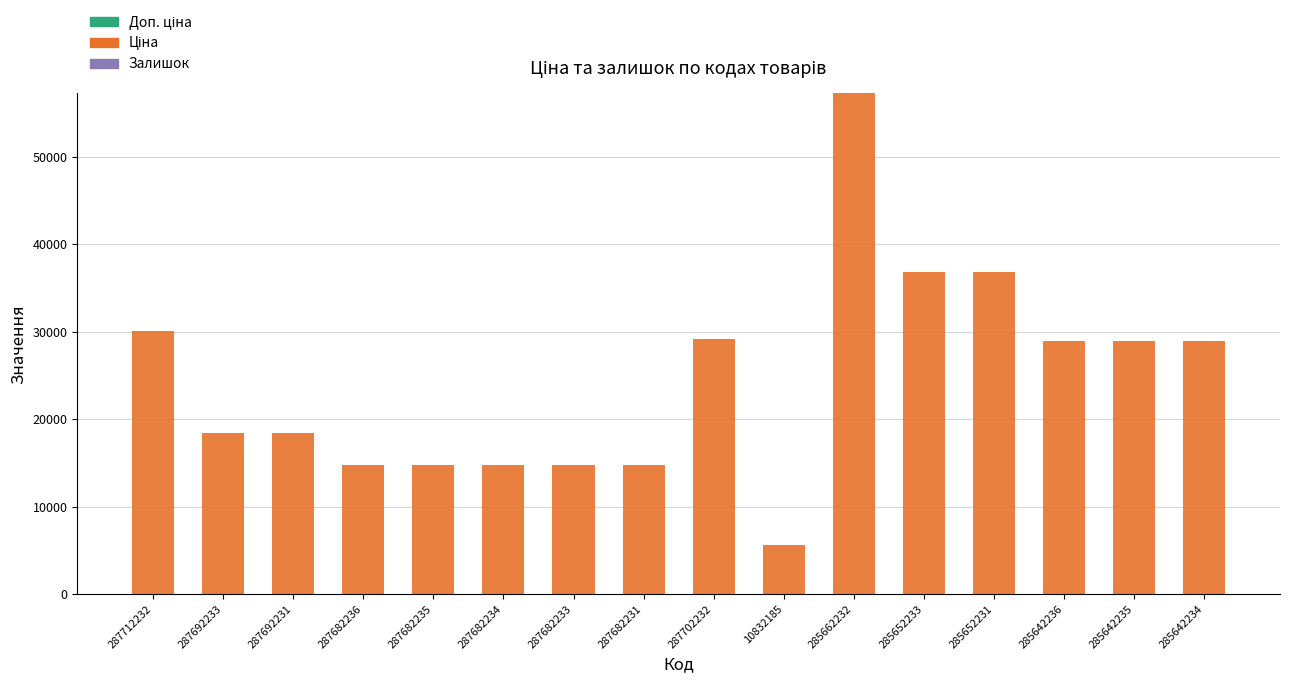

At which category is the sum across all series the highest?

285662232